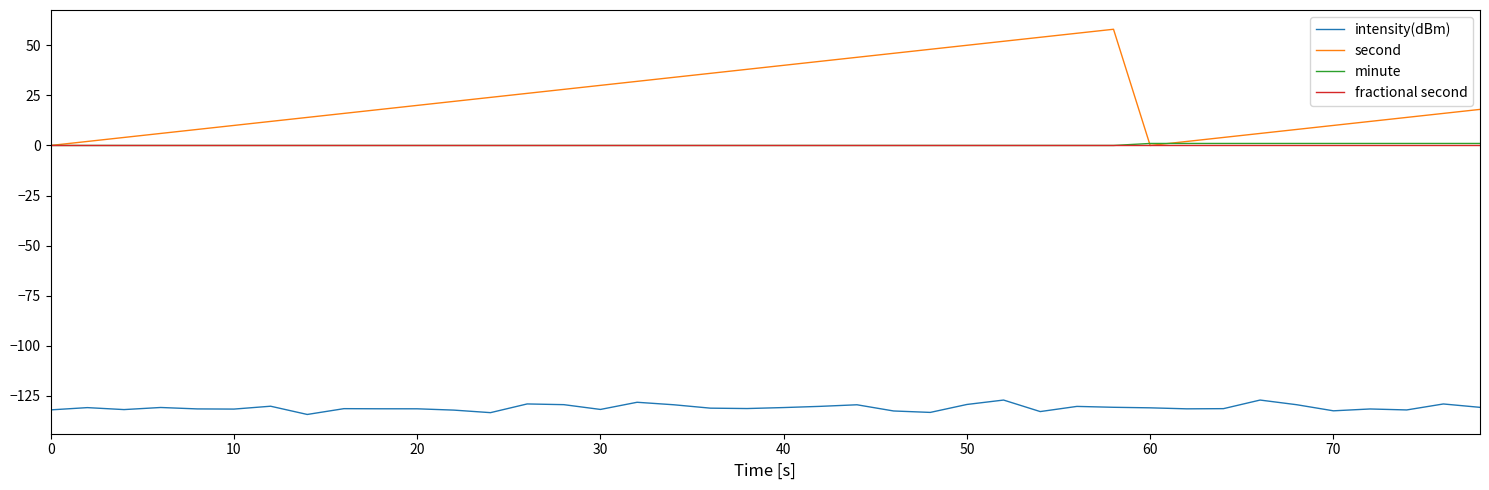

What is the greatest value displayed?

58.0